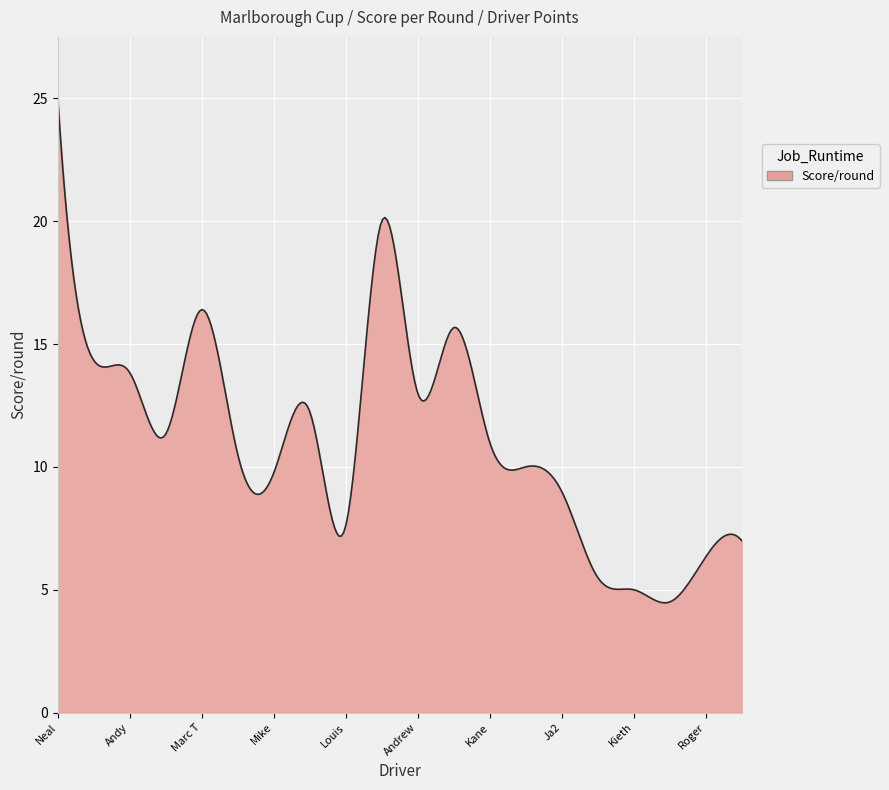

Does the chart have visible grid lines?

Yes